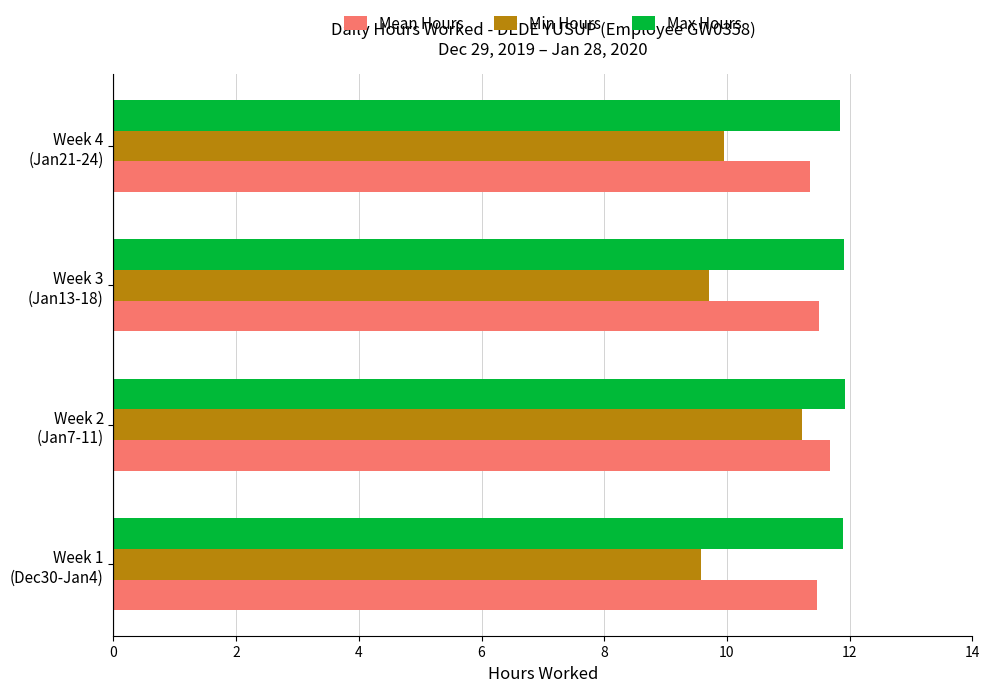

What is the difference between the maximum and minimum values in the Min Hours series?

1.6